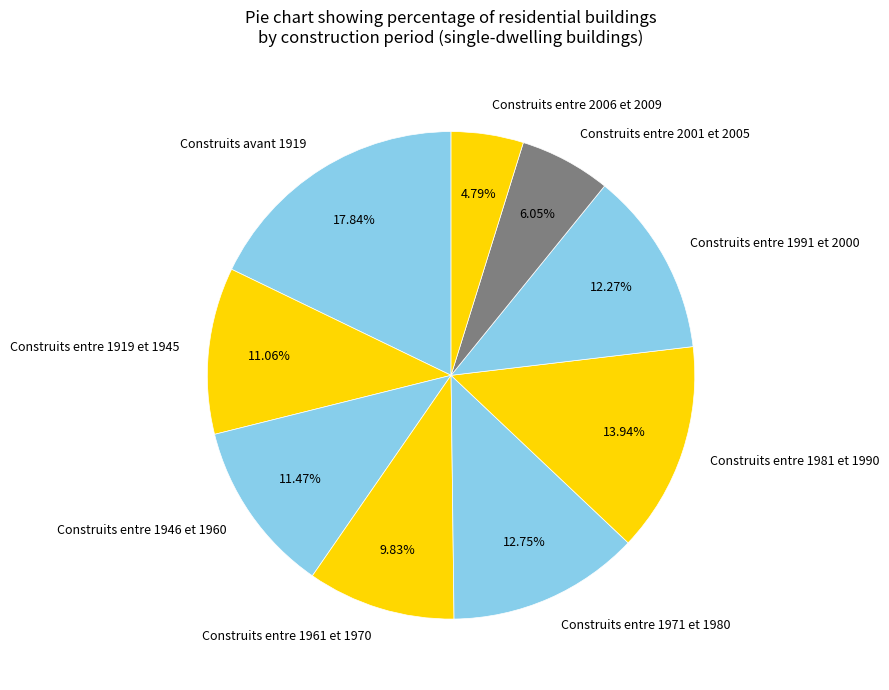

To the nearest percent, what percentage of the pie is Construits entre 1961 et 1970?

10%